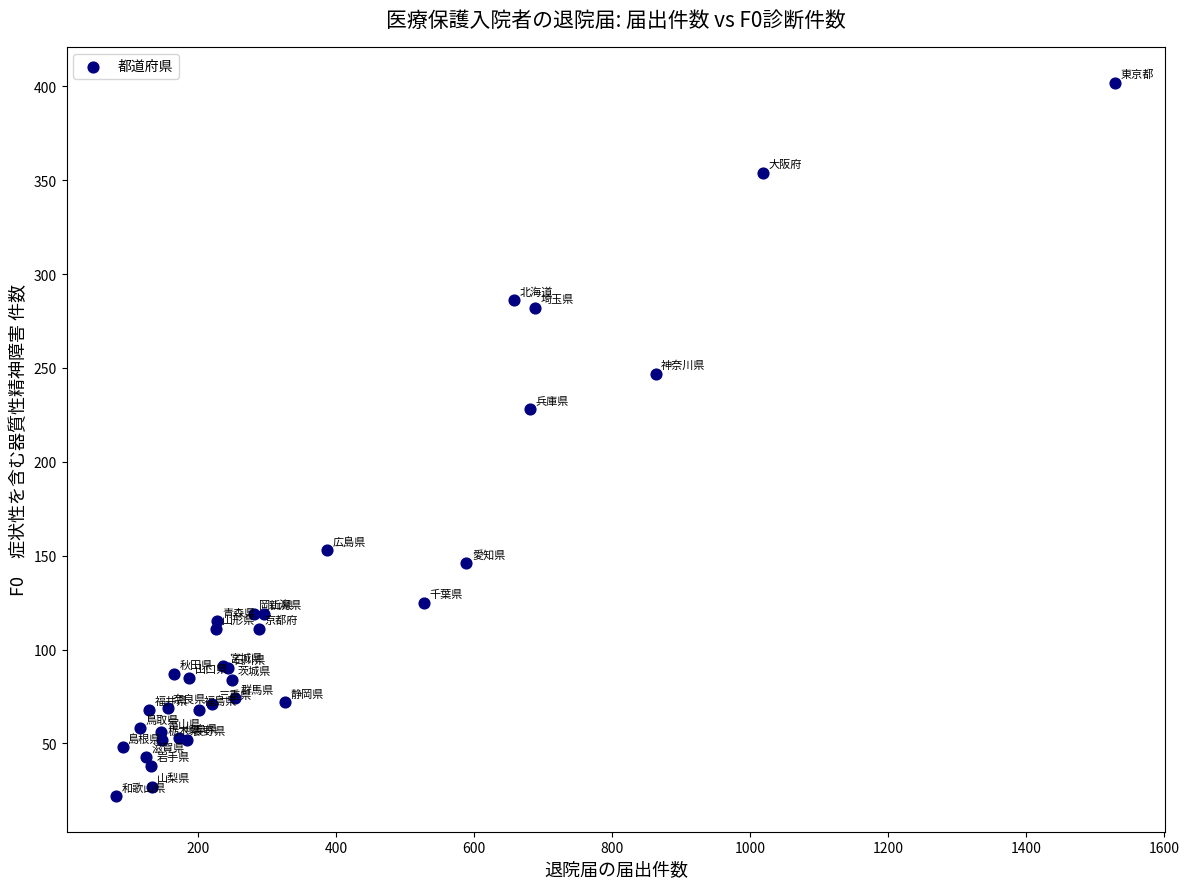

What Y value in the scatter plot is closest to 212?

228